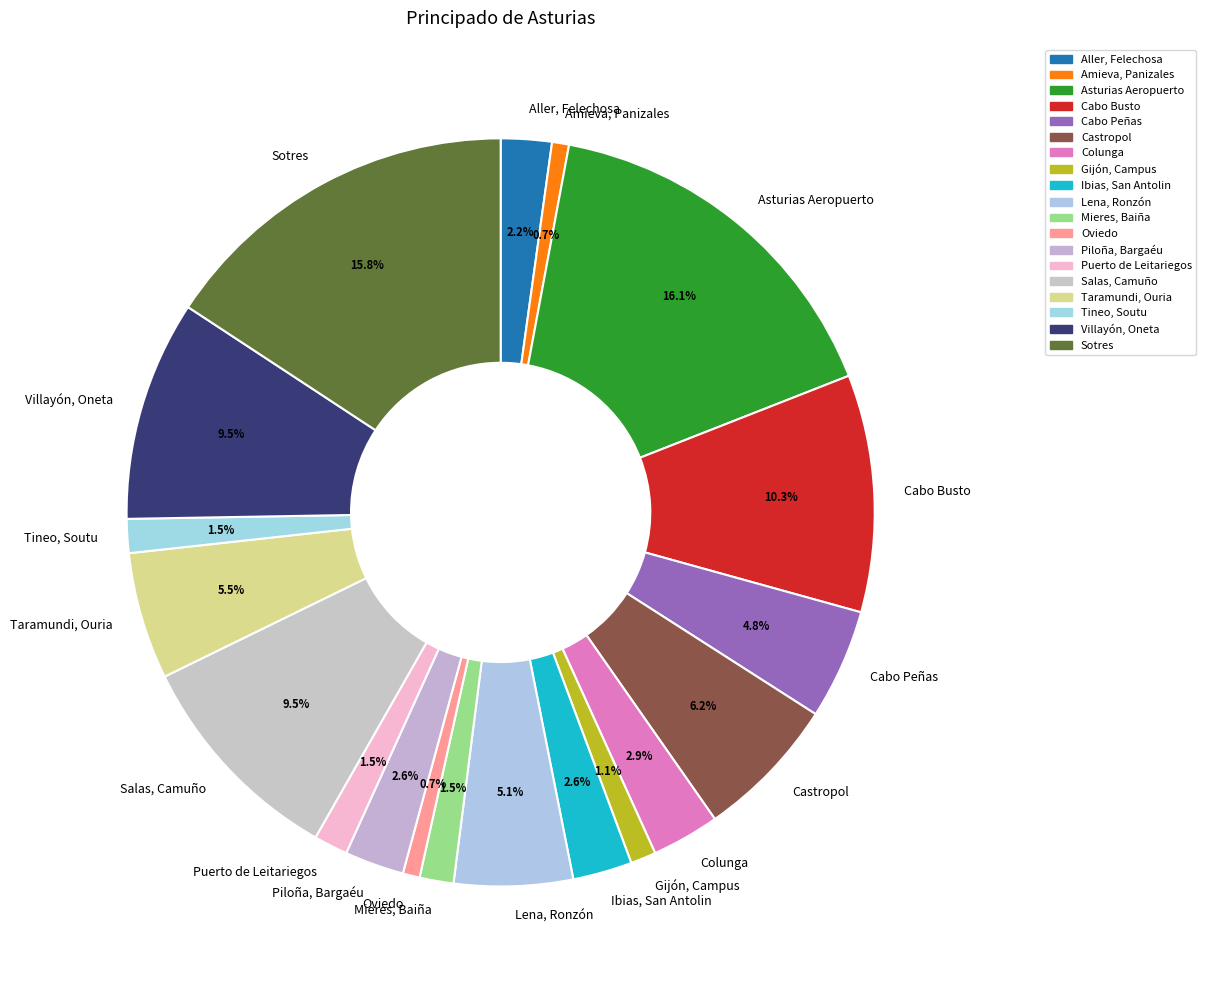

Is it true that Sotres is 16% of the pie?

True